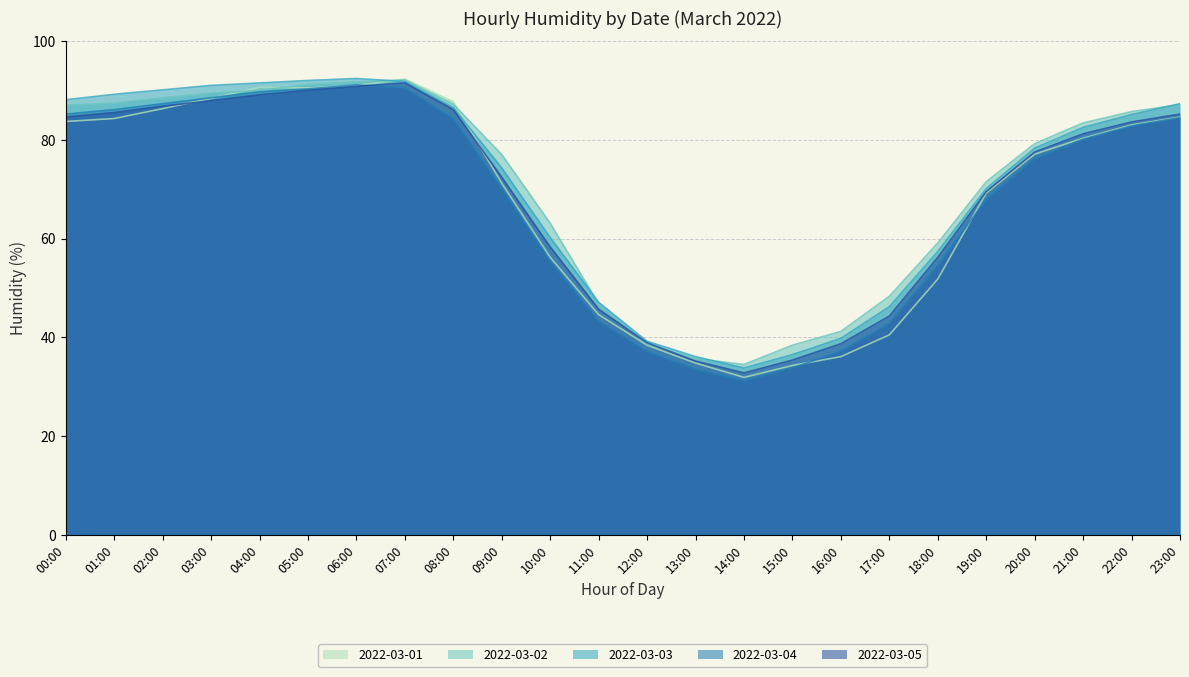

Read the 2022-03-04 value at 16:00.

37.2